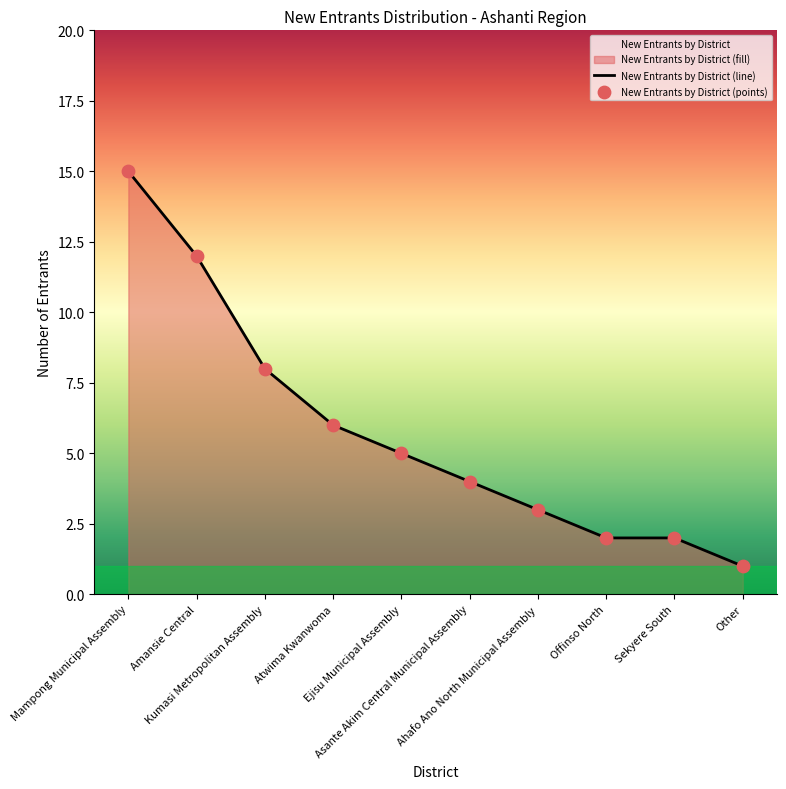

What is the change in value from Ejisu Municipal Assembly to Sekyere South?

-3